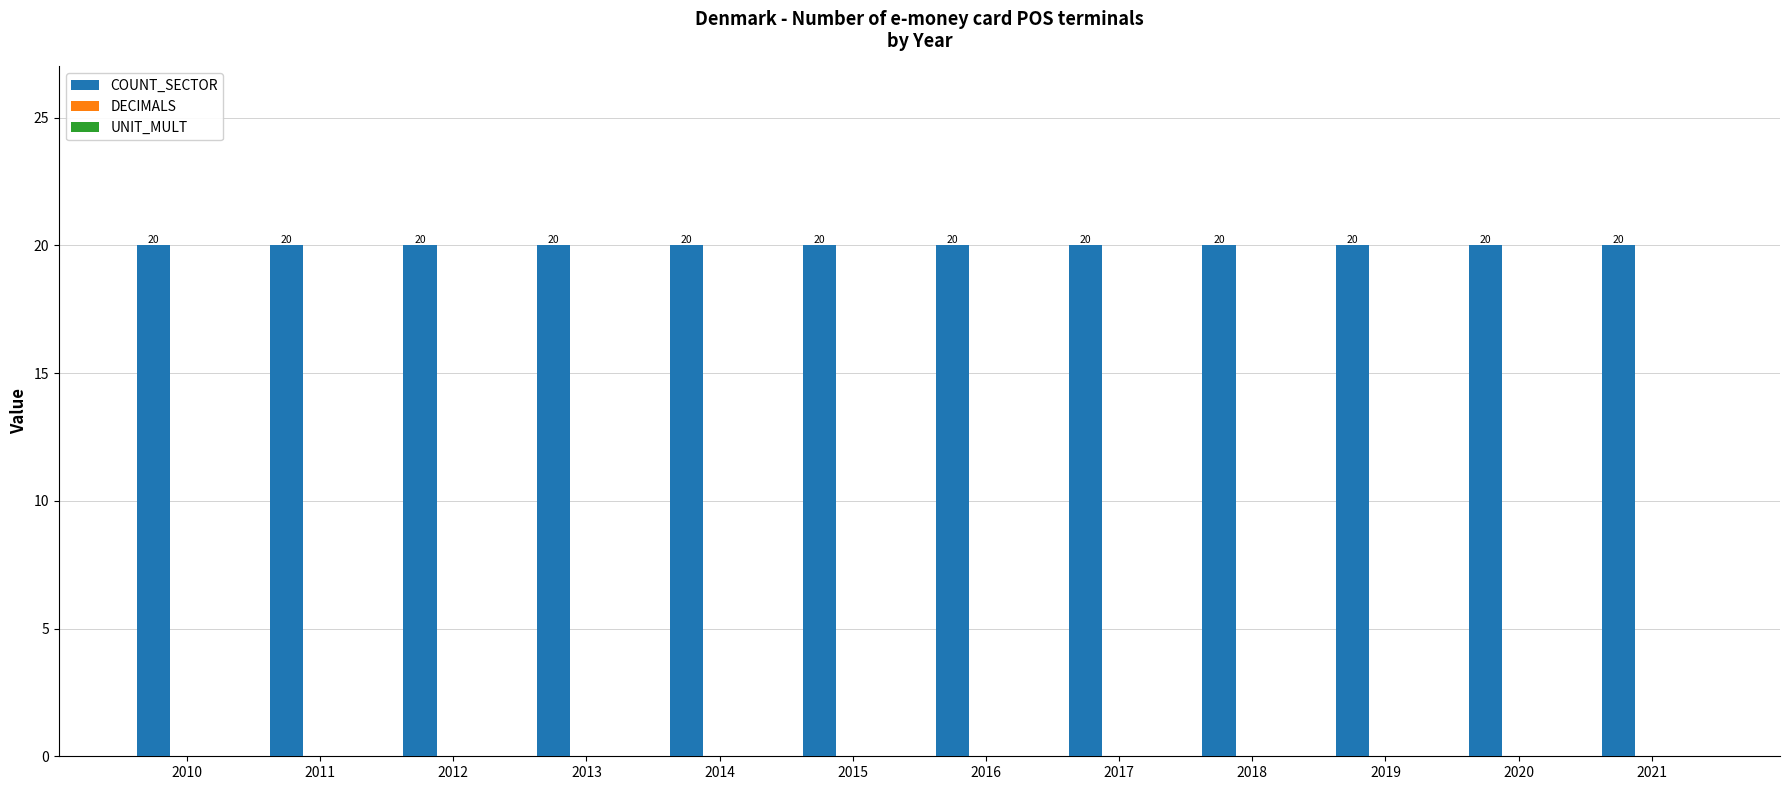

Reading left to right, transcribe all the data shown in this chart.

COUNT_SECTOR: 2010=20	2011=20	2012=20	2013=20	2014=20	2015=20	2016=20	2017=20	2018=20	2019=20	2020=20	2021=20
DECIMALS: 2010=0	2011=0	2012=0	2013=0	2014=0	2015=0	2016=0	2017=0	2018=0	2019=0	2020=0	2021=0
UNIT_MULT: 2010=0	2011=0	2012=0	2013=0	2014=0	2015=0	2016=0	2017=0	2018=0	2019=0	2020=0	2021=0